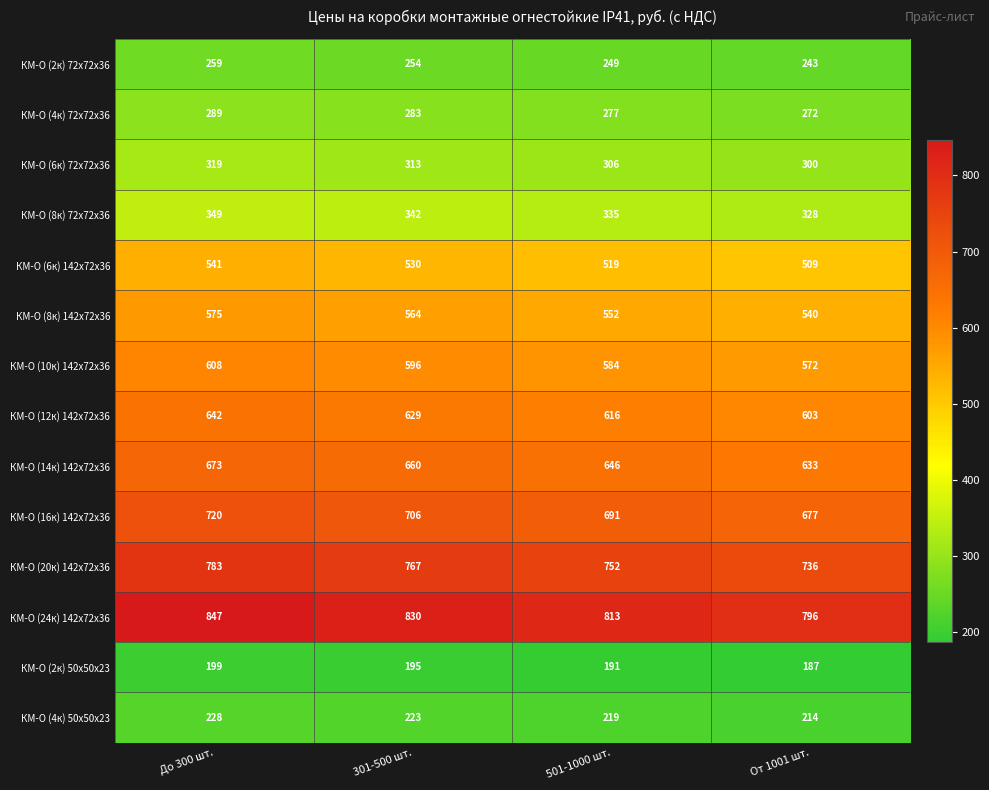

At 301-500 шт., list the series in order from smallest to largest.

КМ-О (2к) 50х50х23, КМ-О (4к) 50х50х23, КМ-О (2к) 72х72х36, КМ-О (4к) 72х72х36, КМ-О (6к) 72х72х36, КМ-О (8к) 72х72х36, КМ-О (6к) 142x72х36, КМ-О (8к) 142x72х36, КМ-О (10к) 142x72х36, КМ-О (12к) 142x72х36, КМ-О (14к) 142x72х36, КМ-О (16к) 142x72х36, КМ-О (20к) 142x72х36, КМ-О (24к) 142x72х36